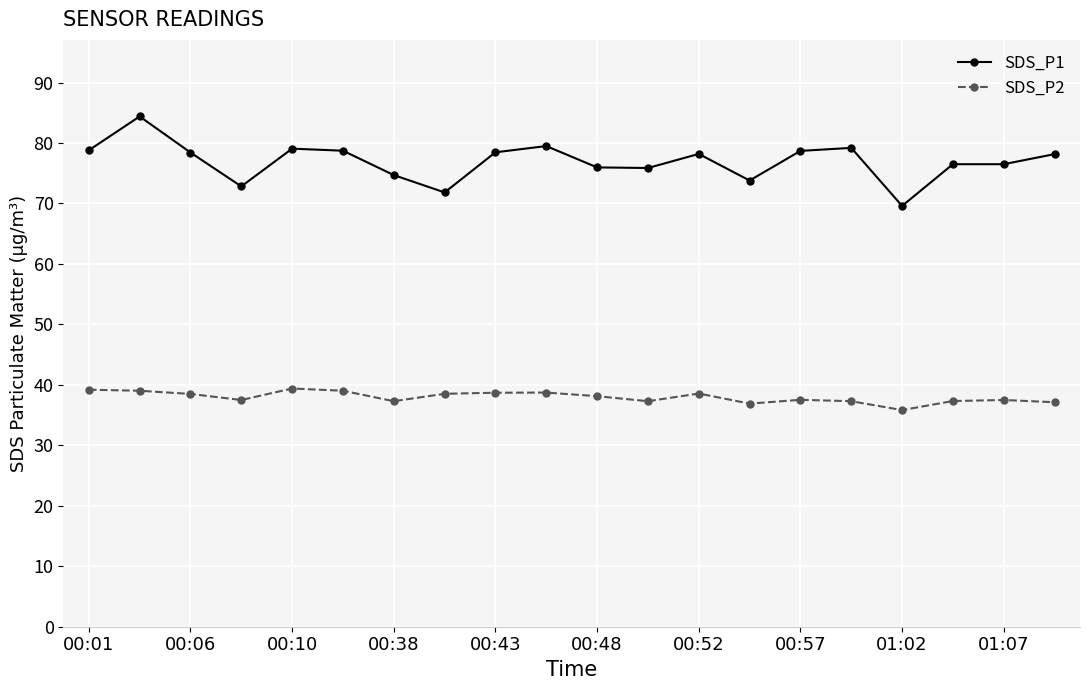

How many data points does each series have?

20